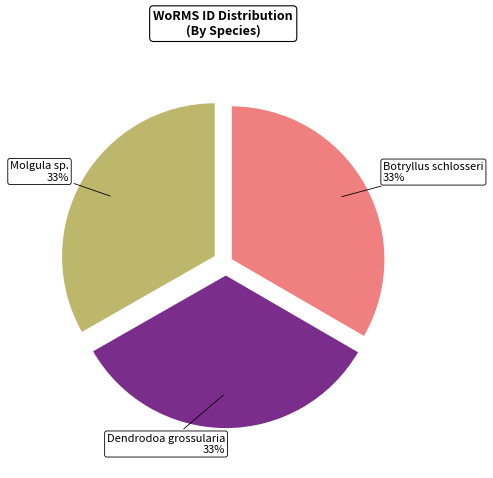

How many slices are in this pie chart?

3